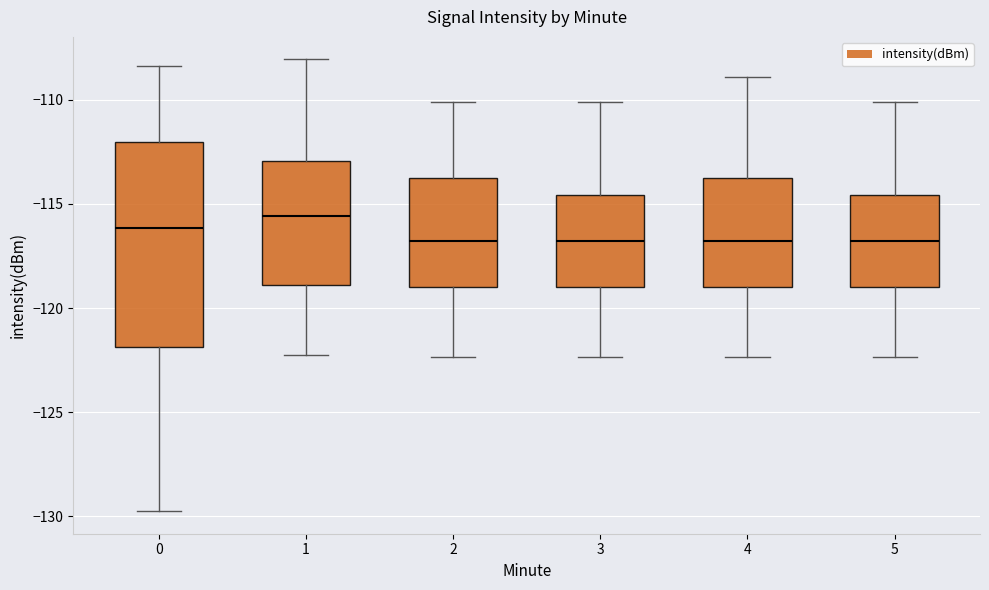

Reading left to right, read every box against the y-axis: the position of its median line, the range the box covers, and the ends of its whiskers. The values are not printed on the chart, so give them approximately, as read against the axis.

0: median -116.0, box -122.0 to -112.0, whiskers -130.0 to -108.5
1: median -115.5, box -119.0 to -113.0, whiskers -122.0 to -108.0
2: median -117.0, box -119.0 to -113.5, whiskers -122.5 to -110.0
3: median -117.0, box -119.0 to -114.5, whiskers -122.5 to -110.0
4: median -117.0, box -119.0 to -113.5, whiskers -122.5 to -109.0
5: median -117.0, box -119.0 to -114.5, whiskers -122.5 to -110.0